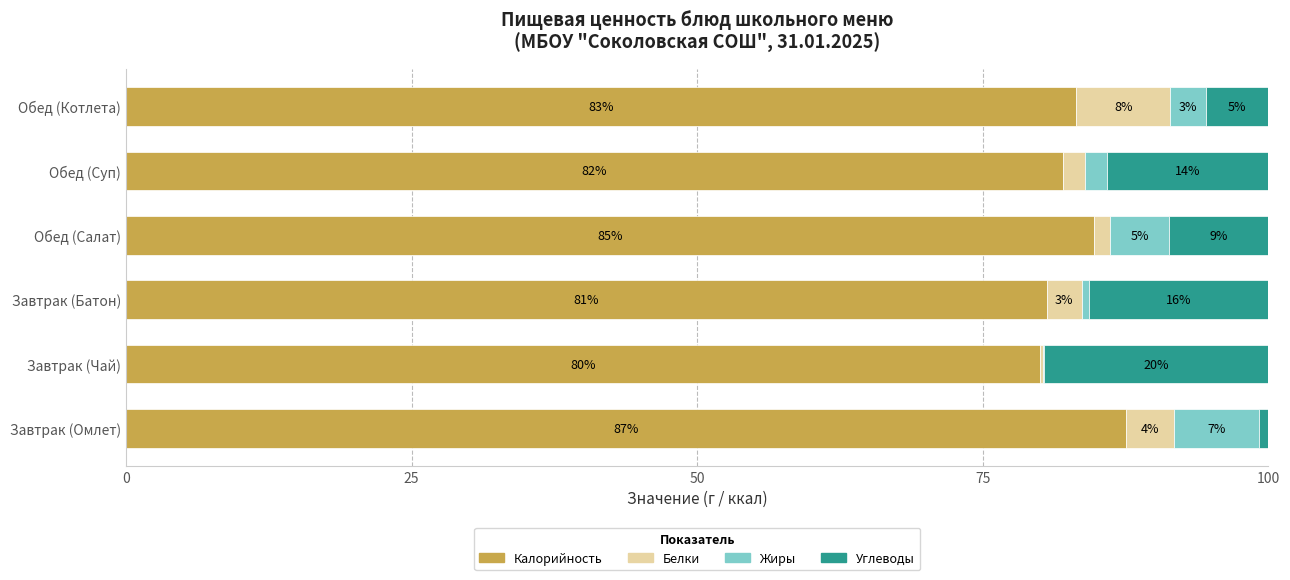

What is the value of the Жиры bar at the 1st from the left?

7.5